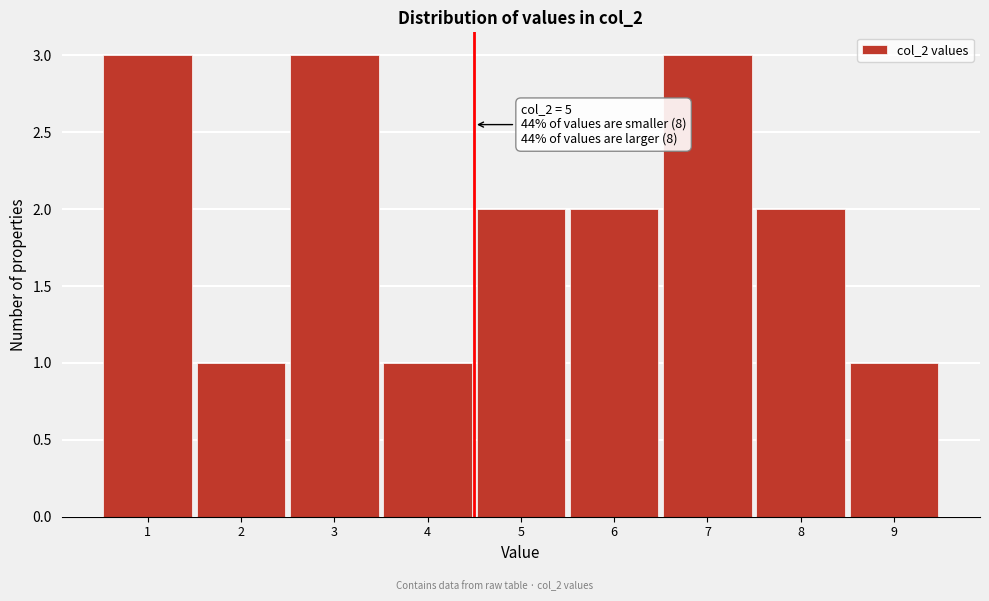

Reading right to left, list all the values displayed in this chart.

9=1	8=2	7=3	6=2	5=2	4=1	3=3	2=1	1=3